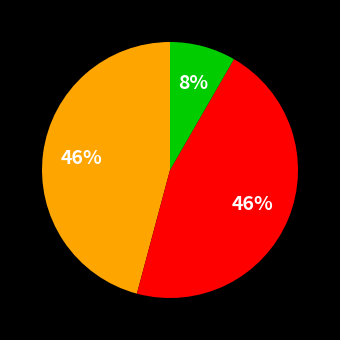

Is there any slice that represents more than half of the pie?

No